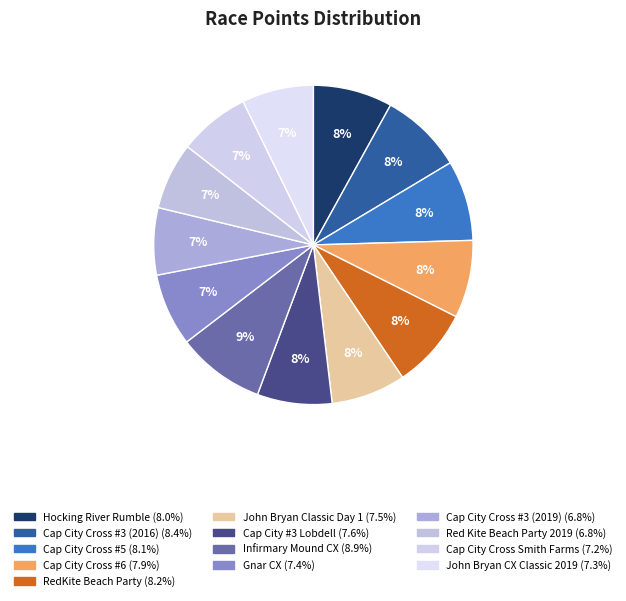

Count the number of slices in the pie.

13